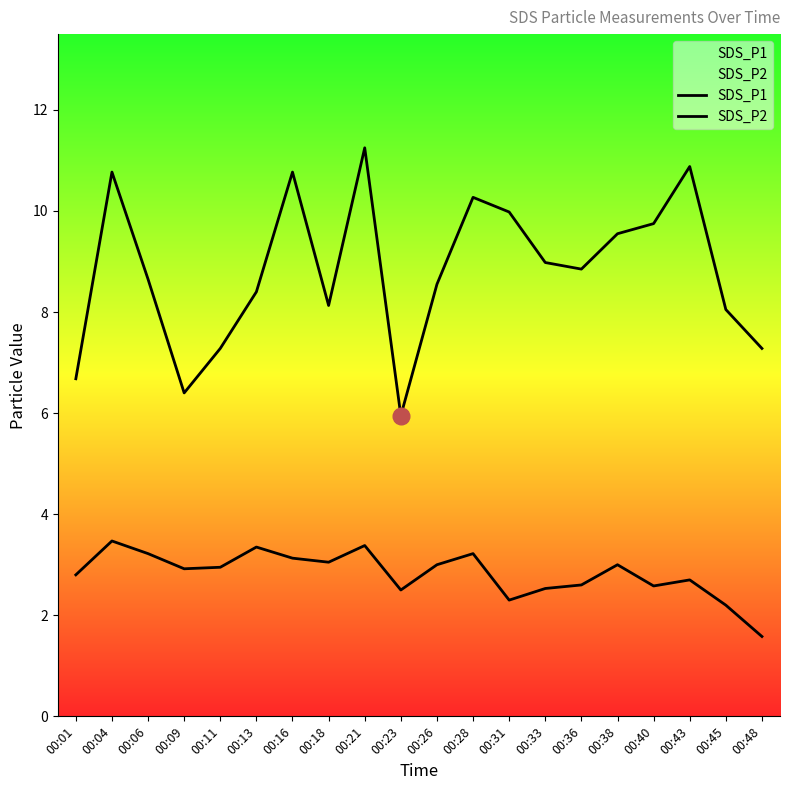

List the series in order of their overall mean, highest first.

SDS_P1, SDS_P2